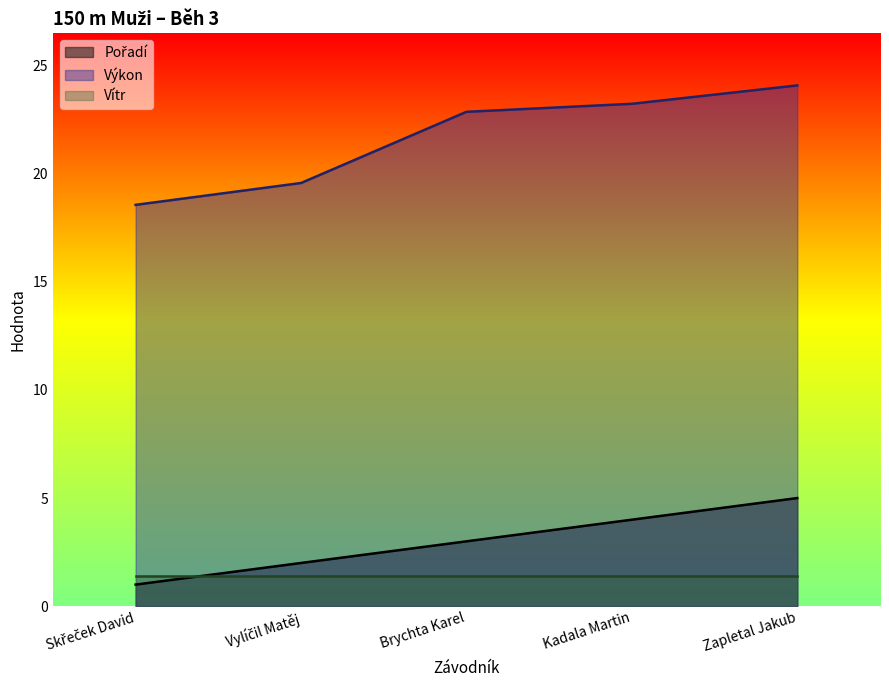

What is the difference between the Pořadí values at Brychta Karel and Skřeček David?

2.0